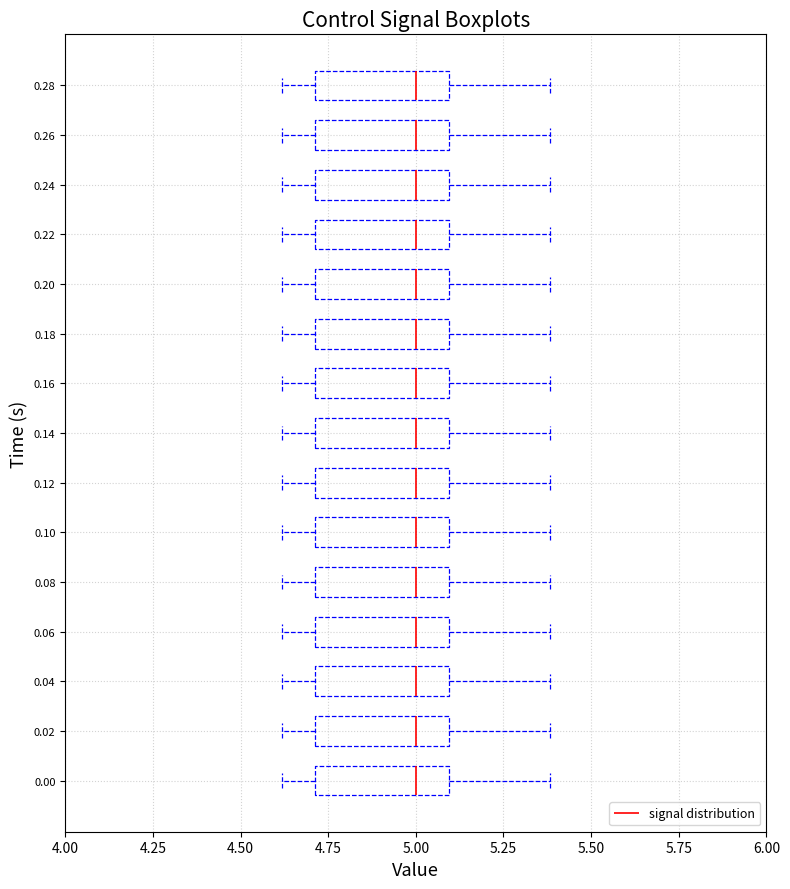

Reading bottom to top, transcribe this box plot: for each box, give where its median line is, the range the box spans, and where its two whiskers end, as read against the x-axis. The values are not printed on the chart, so give them approximately, as read against the axis.

0.00: median 5.0, box 4.7 to 5.1, whiskers 4.6 to 5.4
0.02: median 5.0, box 4.7 to 5.1, whiskers 4.6 to 5.4
0.04: median 5.0, box 4.7 to 5.1, whiskers 4.6 to 5.4
0.06: median 5.0, box 4.7 to 5.1, whiskers 4.6 to 5.4
0.08: median 5.0, box 4.7 to 5.1, whiskers 4.6 to 5.4
0.10: median 5.0, box 4.7 to 5.1, whiskers 4.6 to 5.4
0.12: median 5.0, box 4.7 to 5.1, whiskers 4.6 to 5.4
0.14: median 5.0, box 4.7 to 5.1, whiskers 4.6 to 5.4
0.16: median 5.0, box 4.7 to 5.1, whiskers 4.6 to 5.4
0.18: median 5.0, box 4.7 to 5.1, whiskers 4.6 to 5.4
0.20: median 5.0, box 4.7 to 5.1, whiskers 4.6 to 5.4
0.22: median 5.0, box 4.7 to 5.1, whiskers 4.6 to 5.4
0.24: median 5.0, box 4.7 to 5.1, whiskers 4.6 to 5.4
0.26: median 5.0, box 4.7 to 5.1, whiskers 4.6 to 5.4
0.28: median 5.0, box 4.7 to 5.1, whiskers 4.6 to 5.4